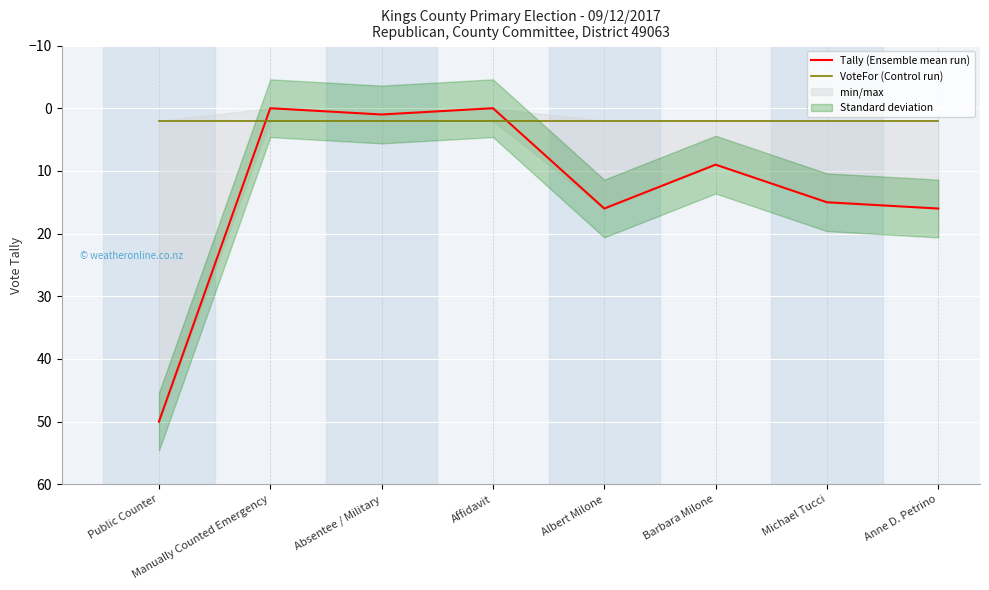

What is the label of the 4th point from the left?

Affidavit